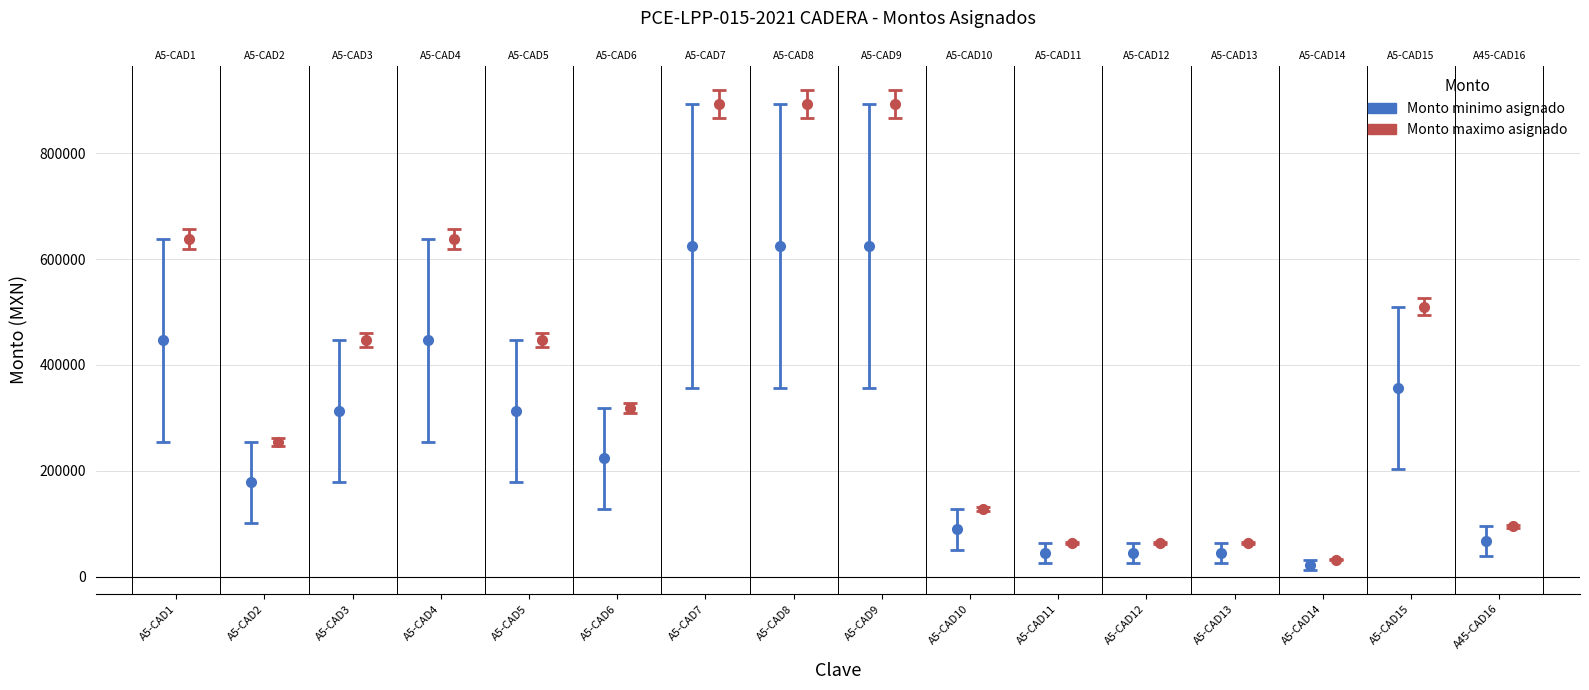

Which series has the widest spread of values?

Monto minimo asignado